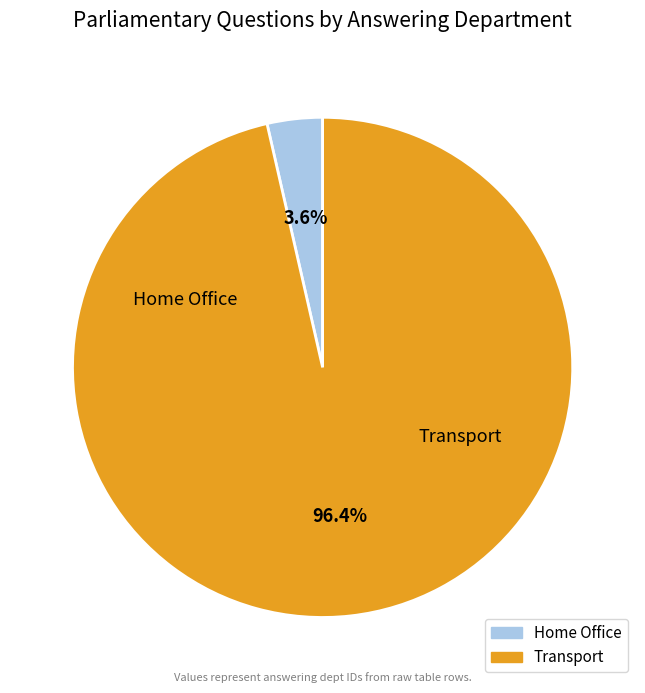

The Home Office slice represents 1% of the pie. True or false?

False